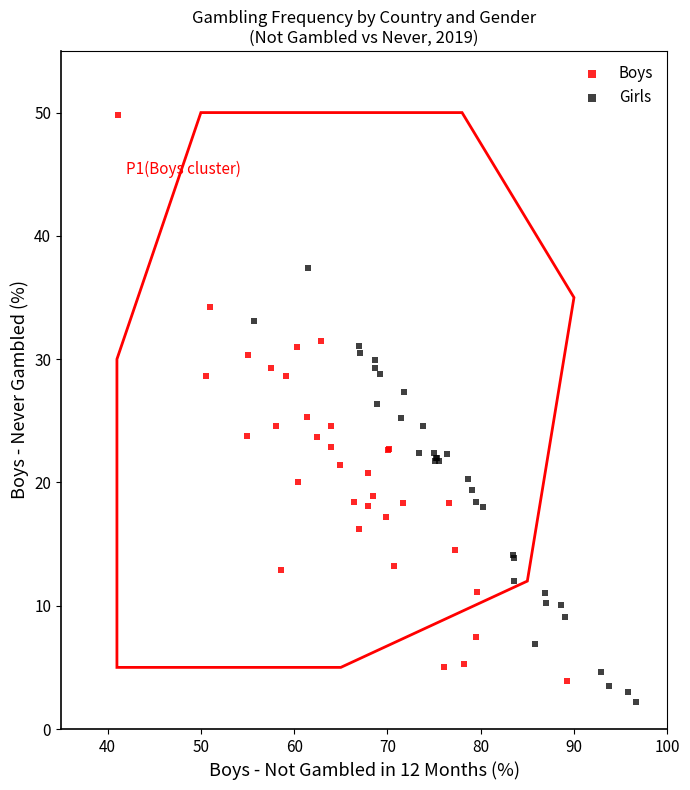

Which series contains the lowest Y value?

Girls